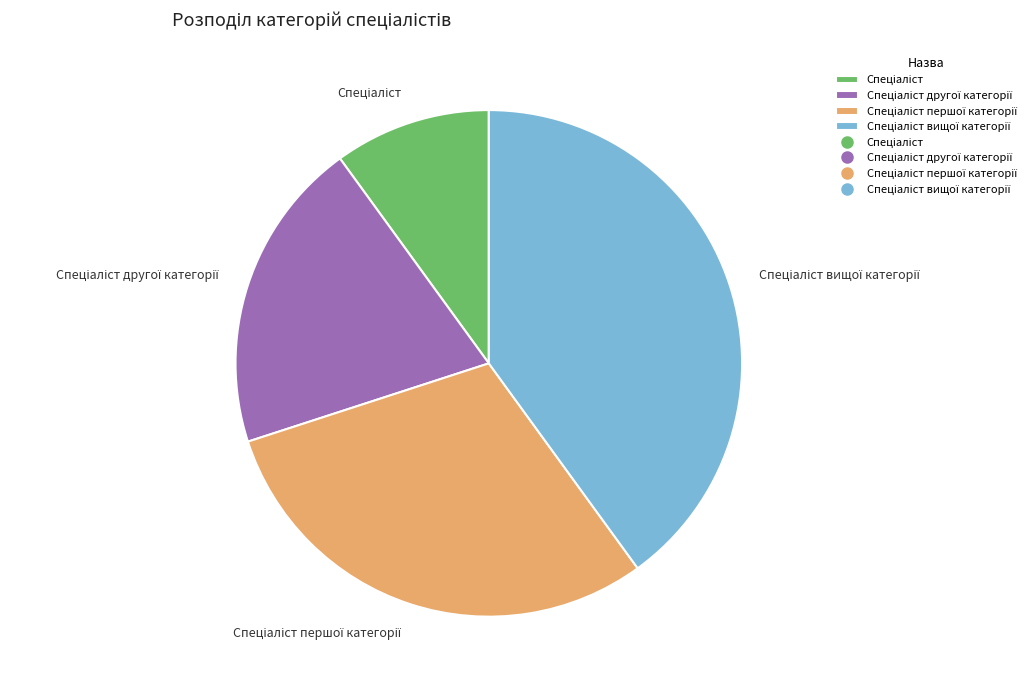

Is there any slice that represents more than half of the pie?

No